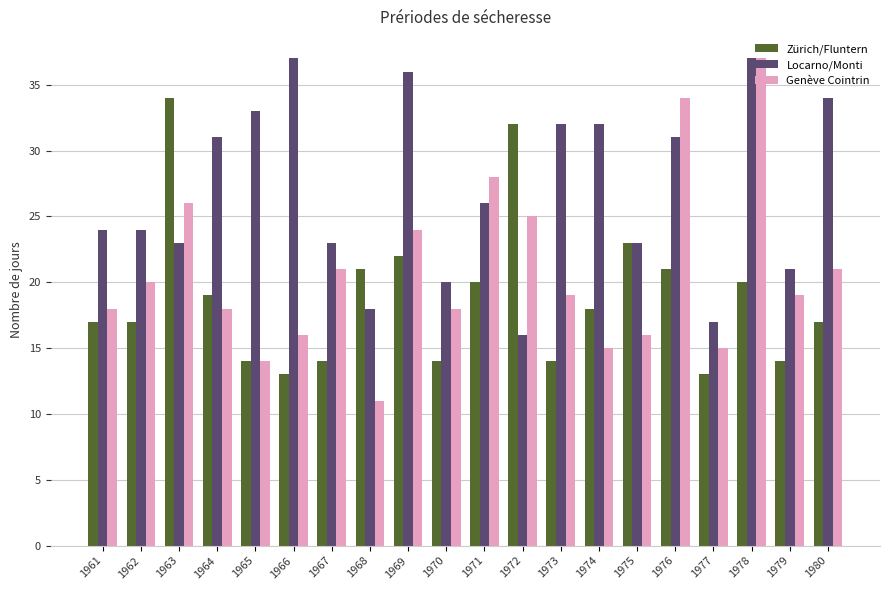

Is it true that Zürich/Fluntern equals 20 at 1978?

True